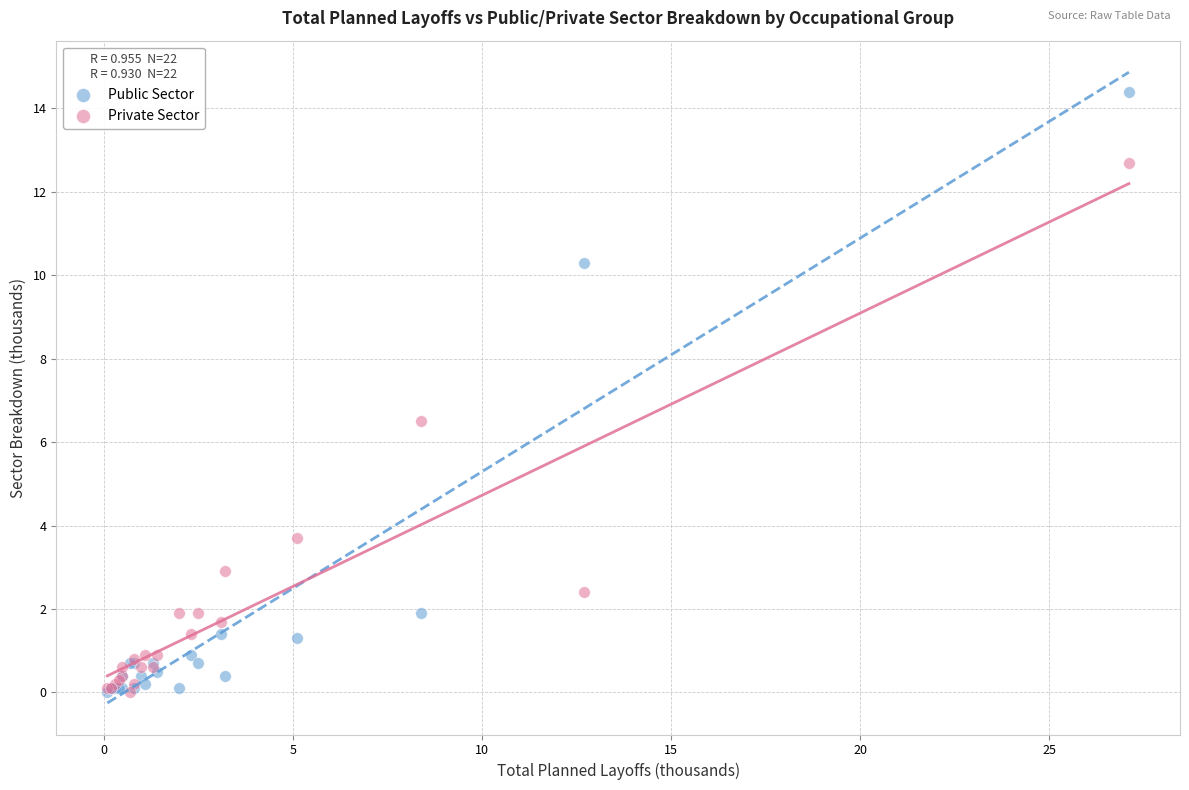

In the Private Sector series, what Y value is closest to 6?

6.5